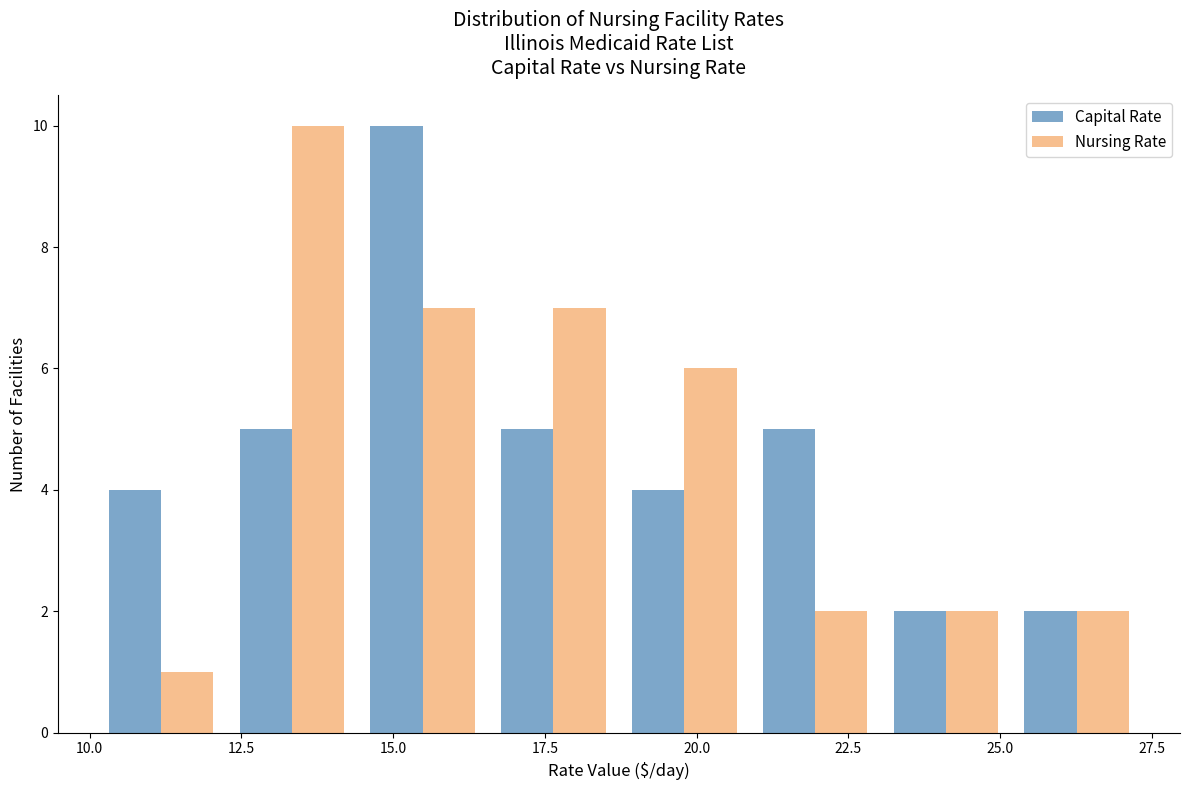

Reading left to right, transcribe this chart: for each range on the x-axis, give the height of each series' bar. Neither the bar edges nor the heights are printed on the chart, so give them approximately, as read against the axes.

10.0 to 12.5: Capital Rate=4	Nursing Rate=1
12.5 to 14.5: Capital Rate=5	Nursing Rate=10
14.5 to 16.5: Capital Rate=10	Nursing Rate=7
16.5 to 18.5: Capital Rate=5	Nursing Rate=7
18.5 to 21.0: Capital Rate=4	Nursing Rate=6
21.0 to 23.0: Capital Rate=5	Nursing Rate=2
23.0 to 25.0: Capital Rate=2	Nursing Rate=2
25.0 to 27.5: Capital Rate=2	Nursing Rate=2